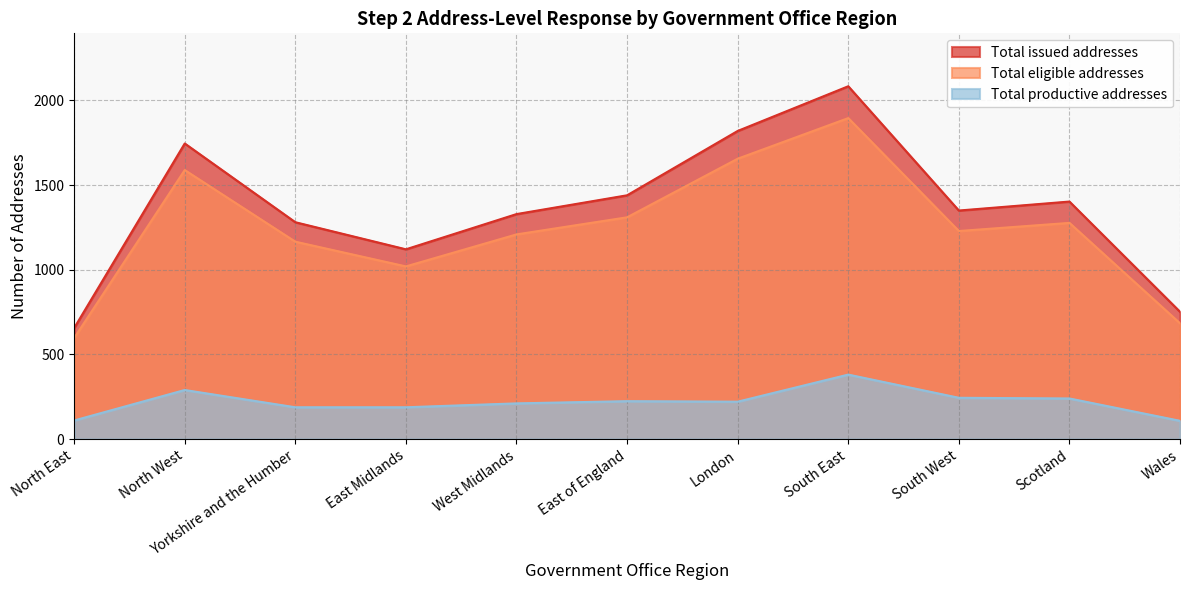

How many lines are shown in the chart?

3